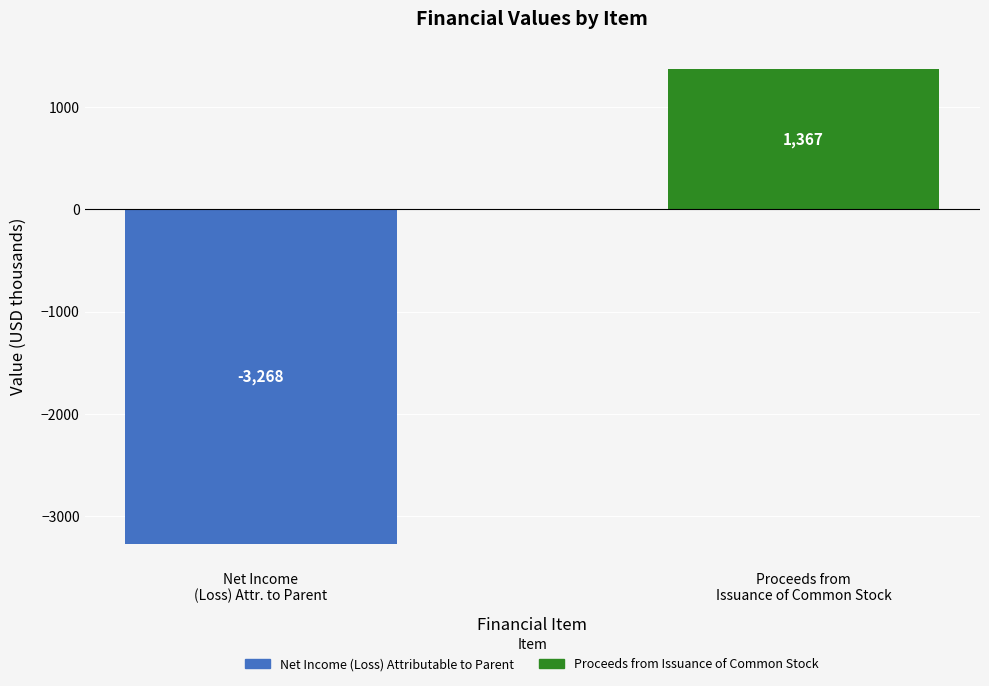

Which series has the widest spread of values?

Net Income (Loss) Attributable to Parent